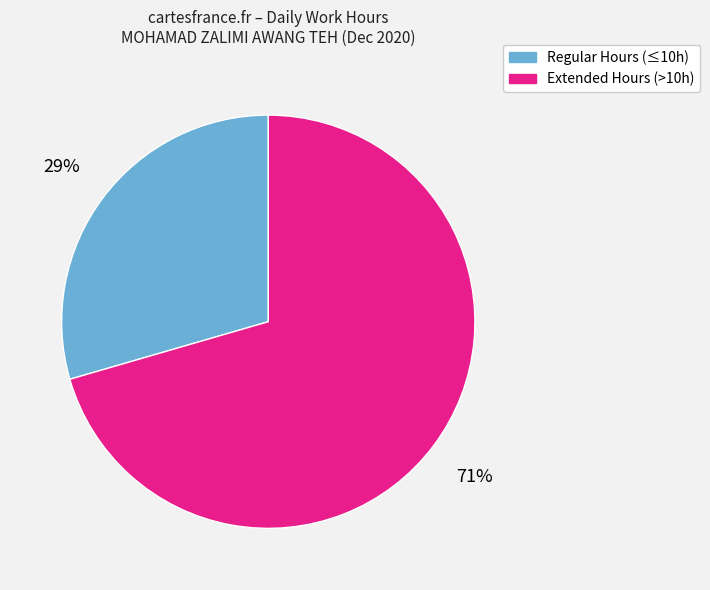

Between Extended Hours (>10h) and Regular Hours (≤10h), which is larger?

Extended Hours (>10h)